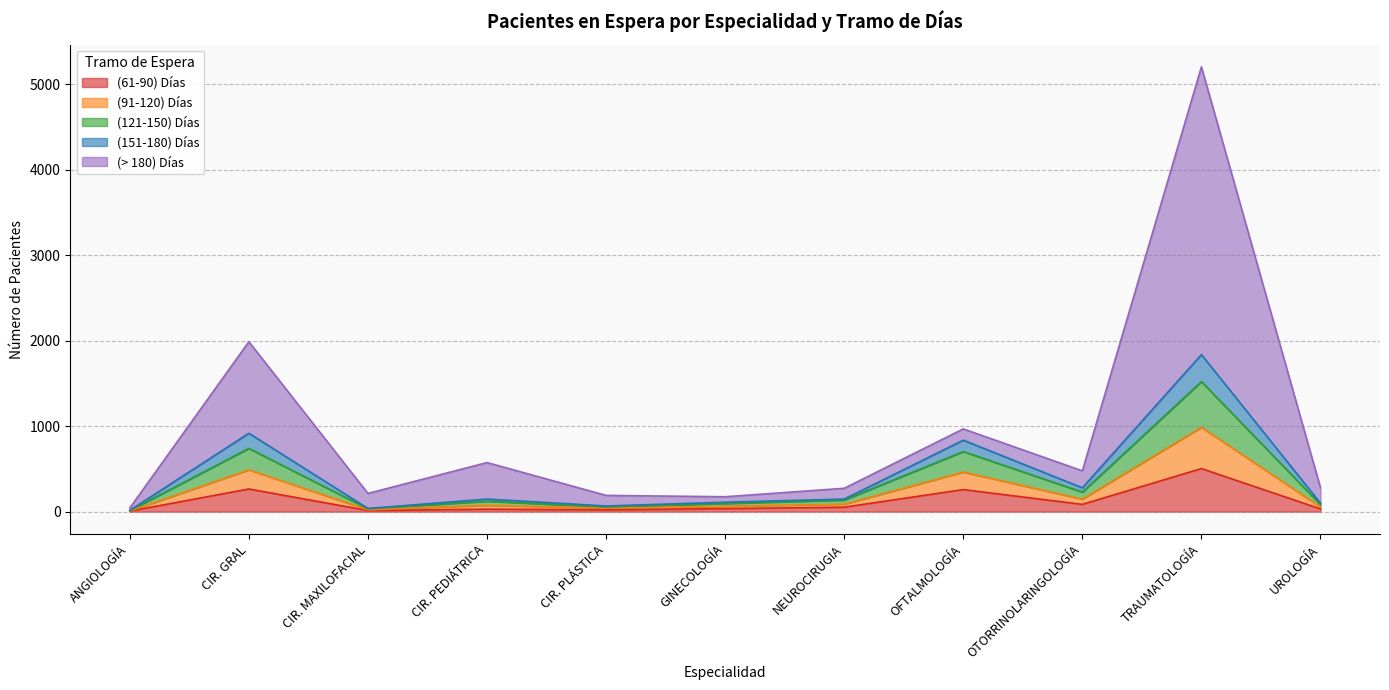

True or false: (91-120) Días and (61-90) Días intersect in this chart.

False